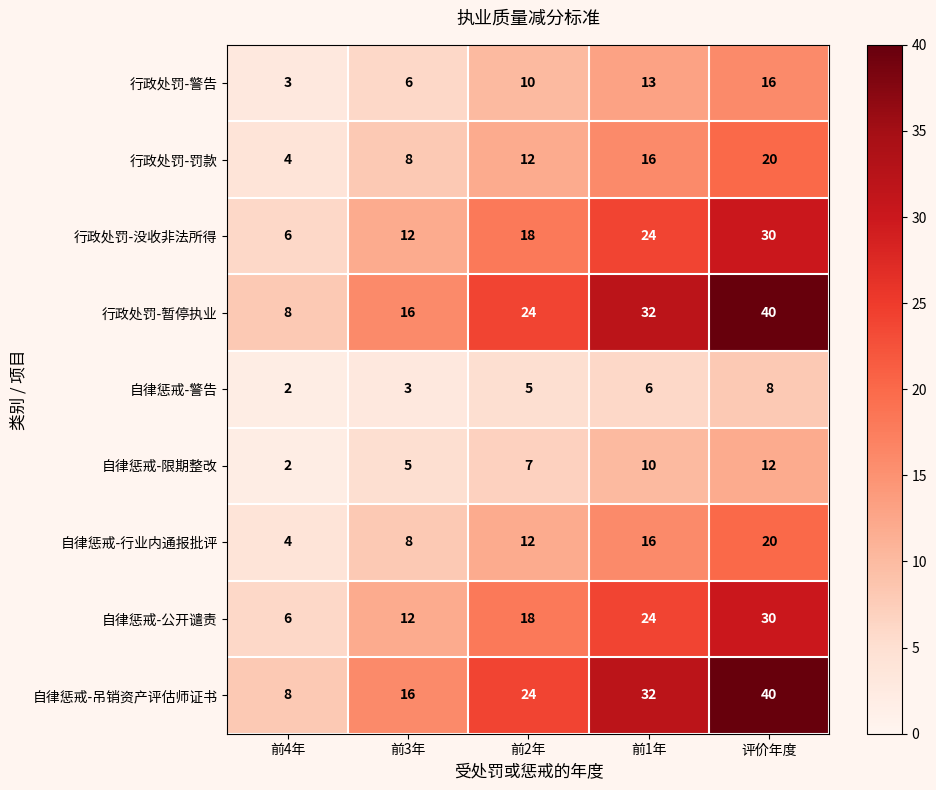

How many 自律惩戒-限期整改 values are between 5 and 10?

3